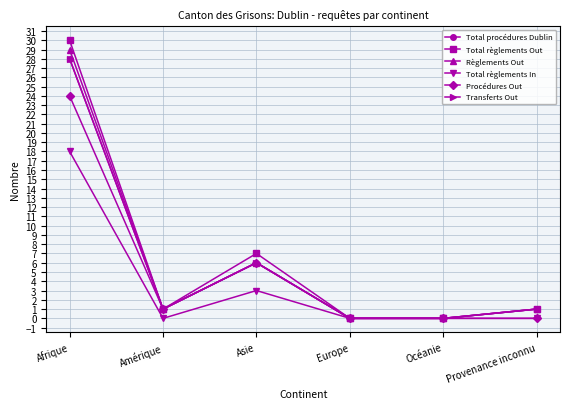

What is the total value across all series at Afrique?

157